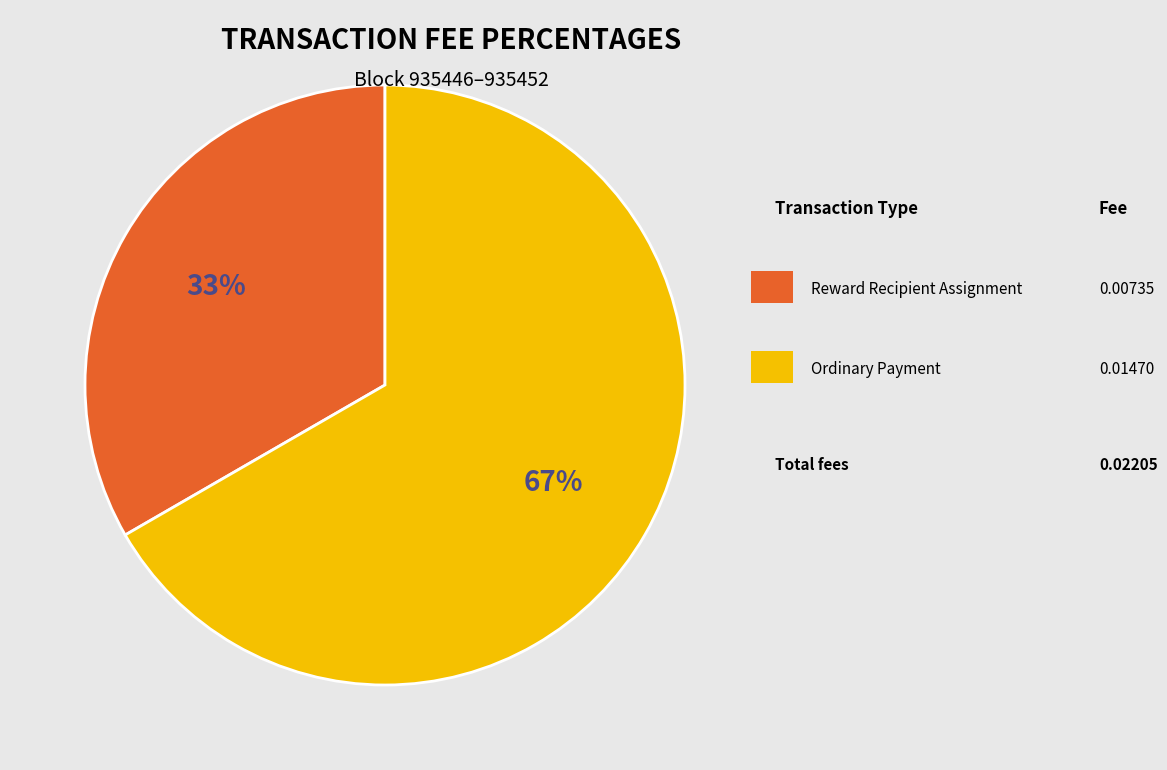

Is there a majority slice in this chart?

Yes